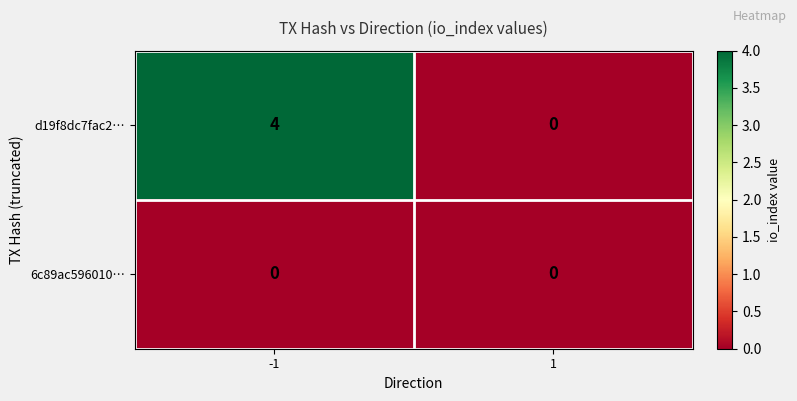

Rank the series by their maximum value, from highest to lowest.

d19f8dc7fac2…, 6c89ac596010…